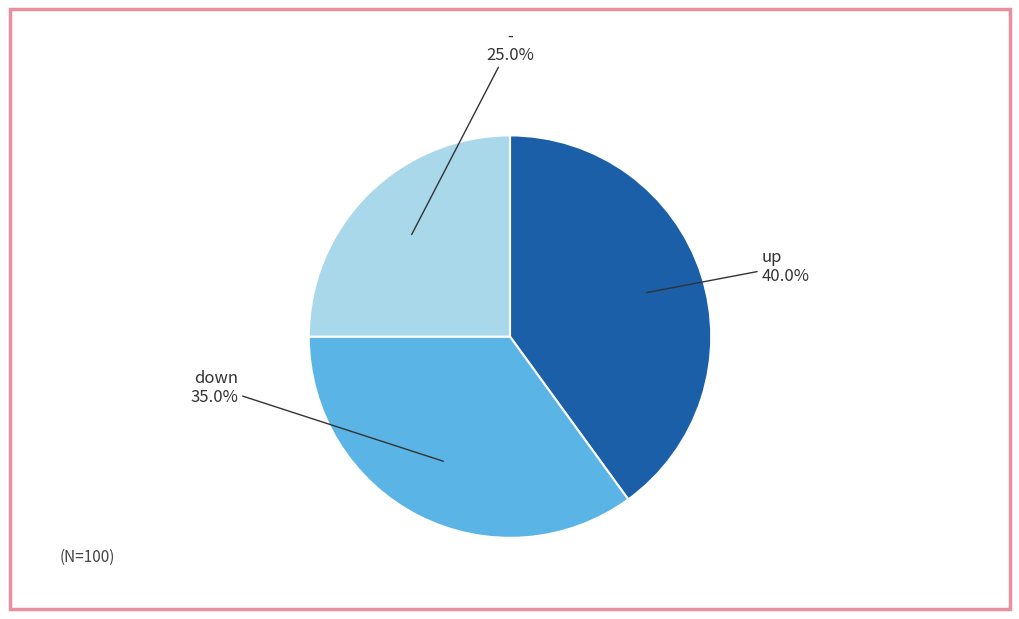

Is there any slice that represents more than half of the pie?

No